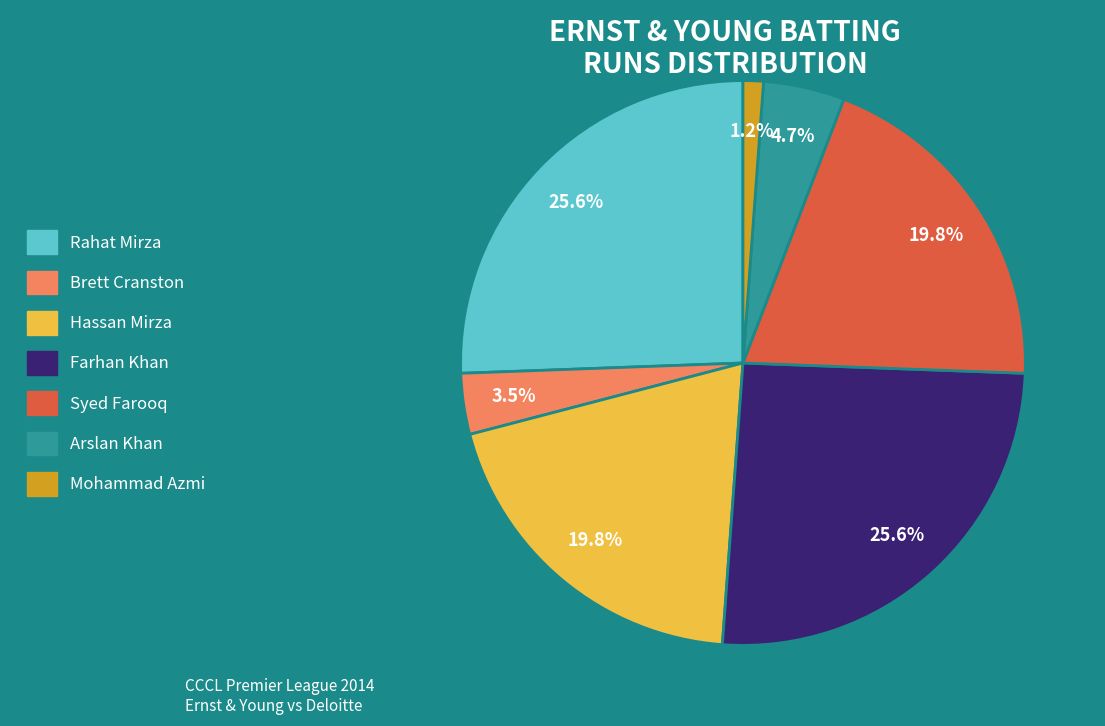

Is there a majority slice in this chart?

No